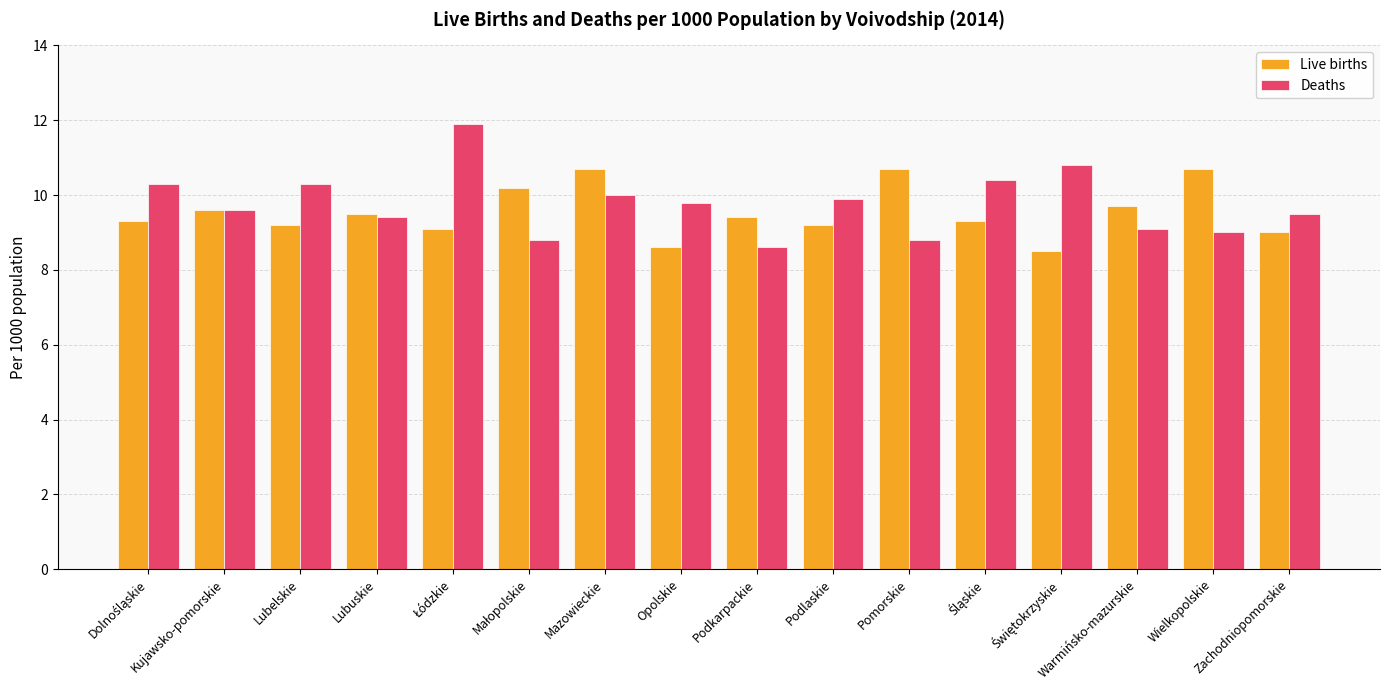

What is the average value of the Deaths series?

9.8